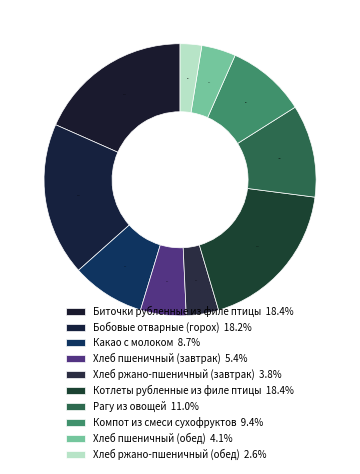

Count the number of slices in the pie.

10